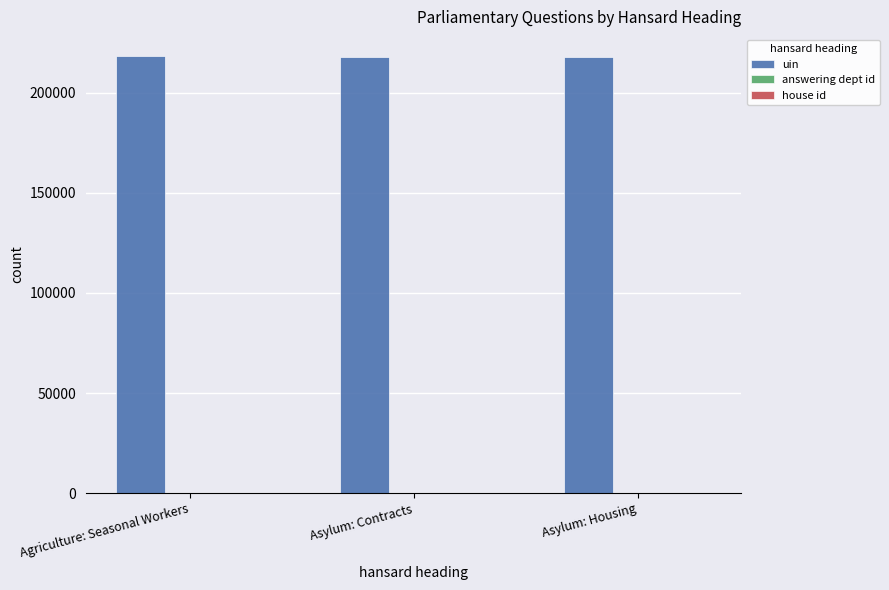

What is the sum of all uin values?

653513